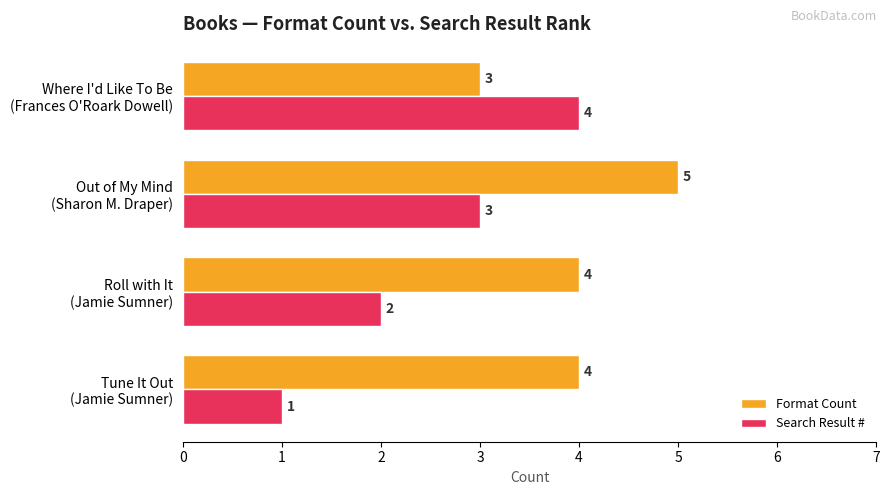

What is the maximum value shown in the chart?

5